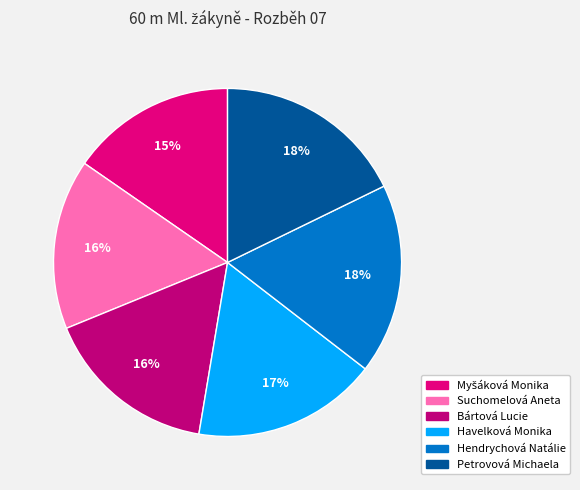

Is it true that Suchomelová Aneta is 16% of the pie?

True